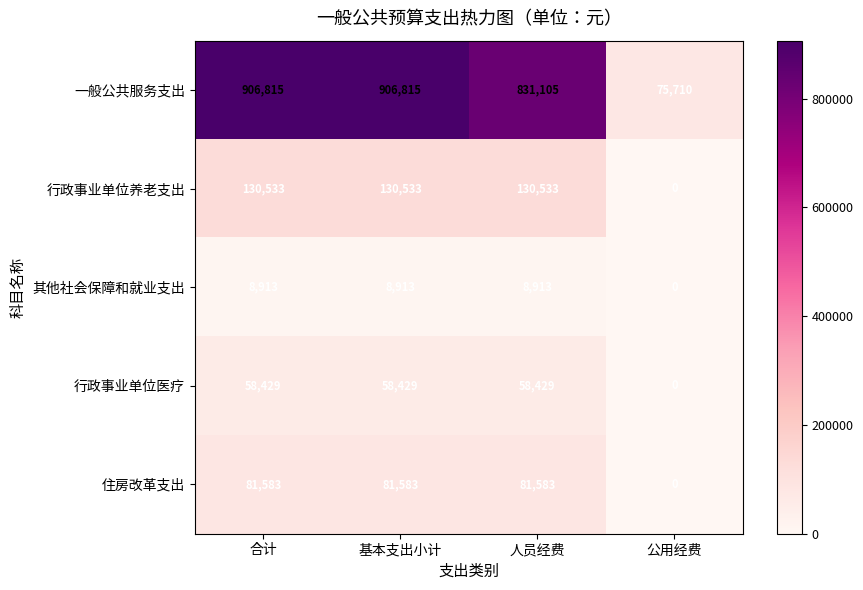

Rank the series at 人员经费 from lowest to highest value.

其他社会保障和就业支出, 行政事业单位医疗, 住房改革支出, 行政事业单位养老支出, 一般公共服务支出